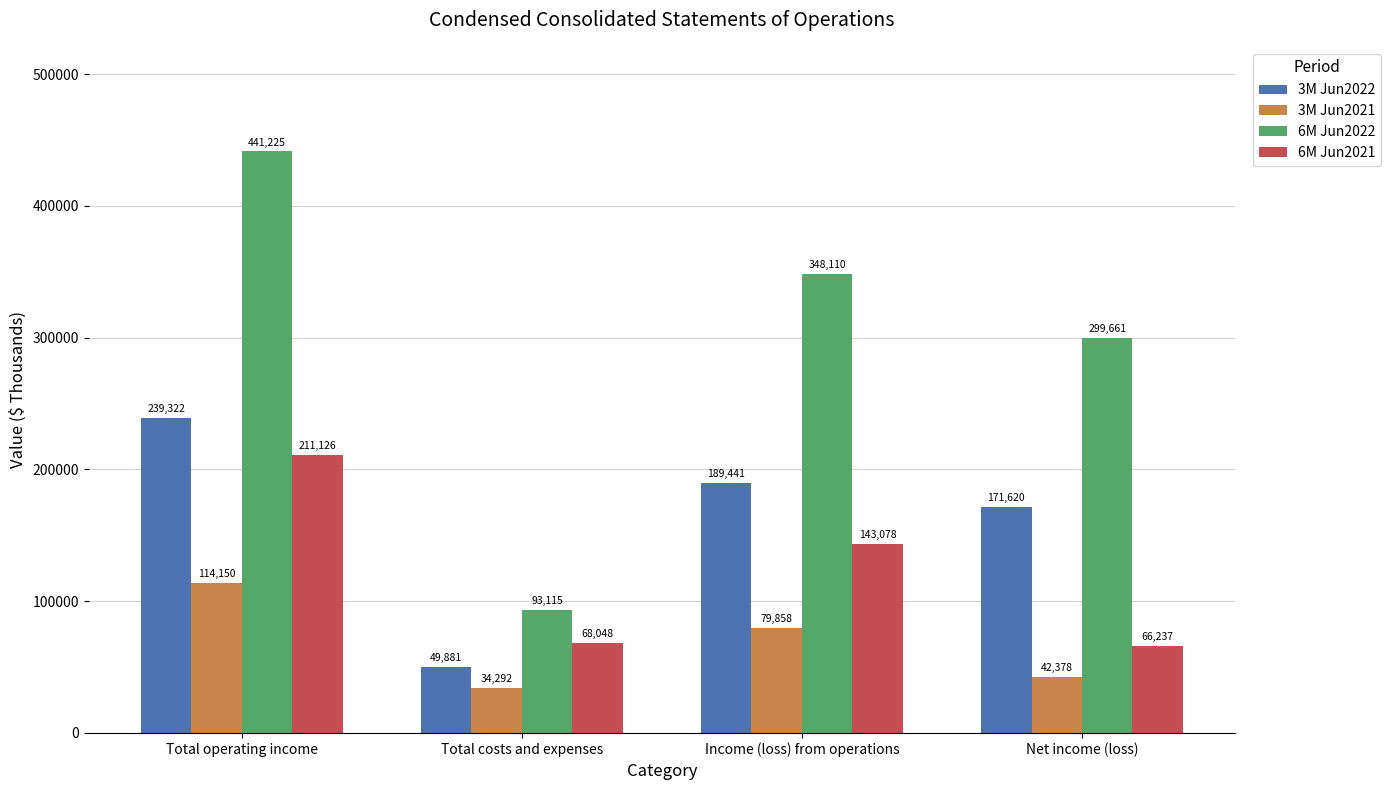

Reading left to right, what are all the values shown in this chart?

3M Jun2022: Total operating income=239322	Total costs and expenses=49881	Income (loss) from operations=189441	Net income (loss)=171620
3M Jun2021: Total operating income=114150	Total costs and expenses=34292	Income (loss) from operations=79858	Net income (loss)=42378
6M Jun2022: Total operating income=441225	Total costs and expenses=93115	Income (loss) from operations=348110	Net income (loss)=299661
6M Jun2021: Total operating income=211126	Total costs and expenses=68048	Income (loss) from operations=143078	Net income (loss)=66237